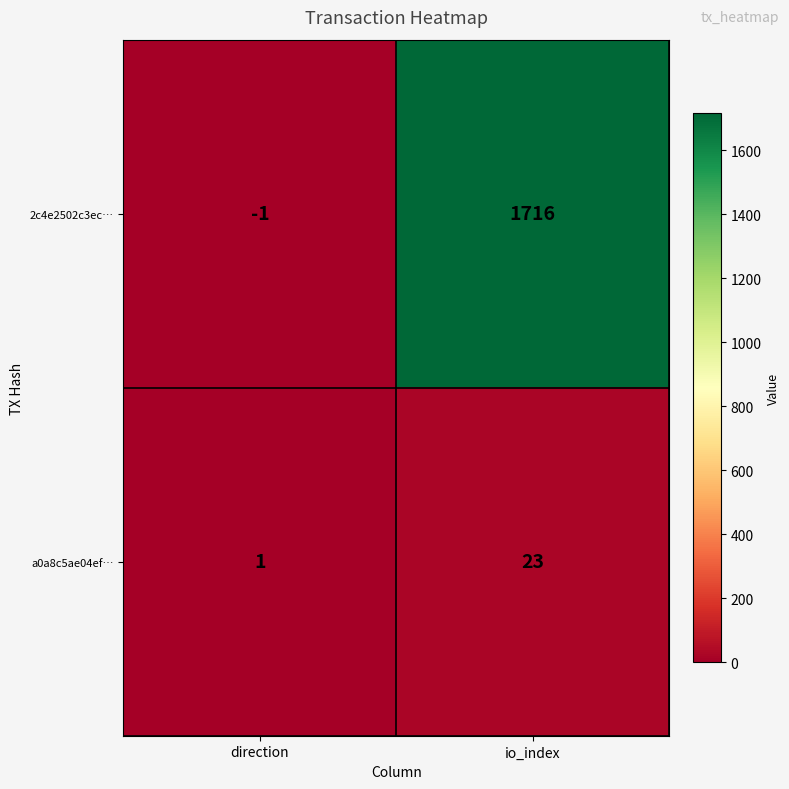

At which category is the sum across all series the highest?

io_index